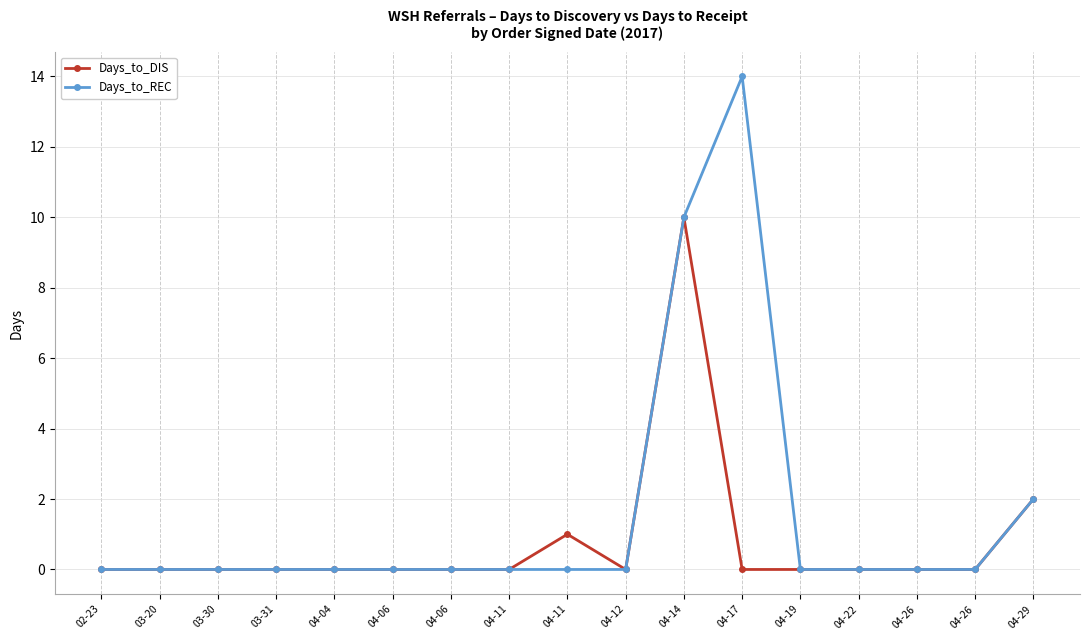

What are all the series names shown in the legend?

Days_to_DIS, Days_to_REC